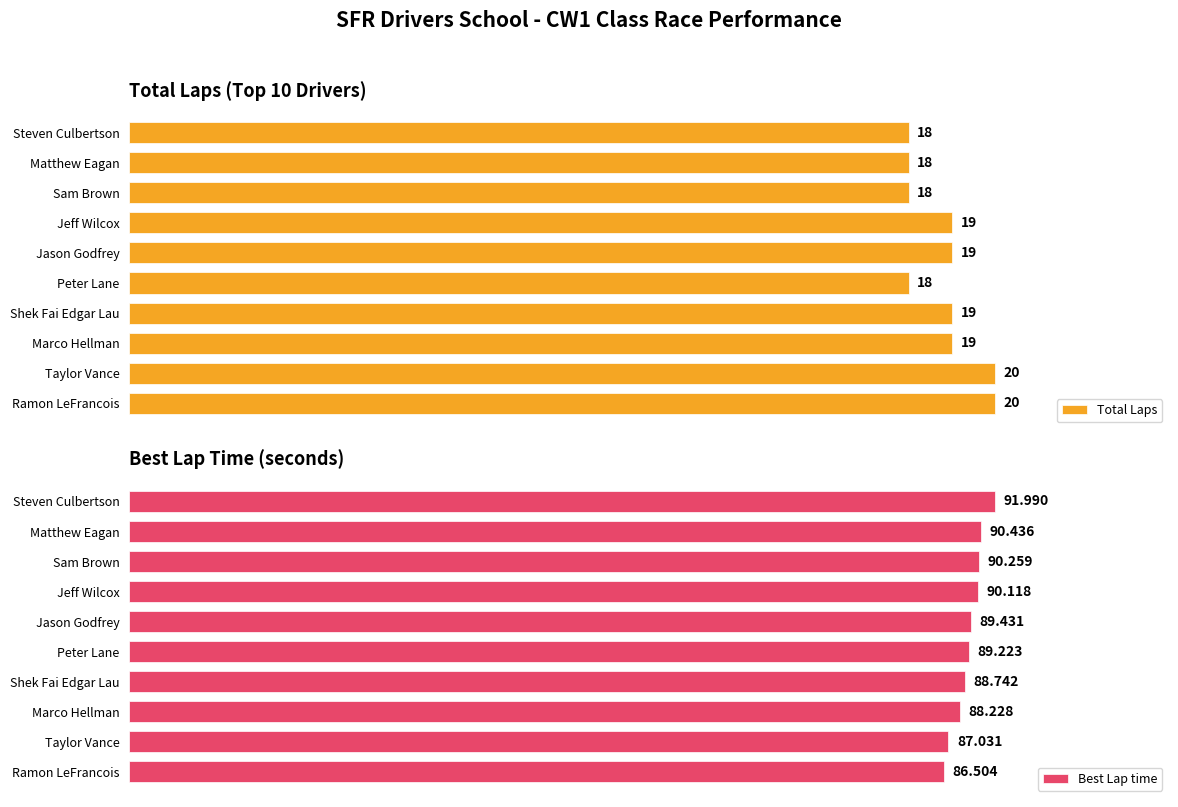

List the series in order of their overall mean, lowest first.

Total Laps, Best Lap time